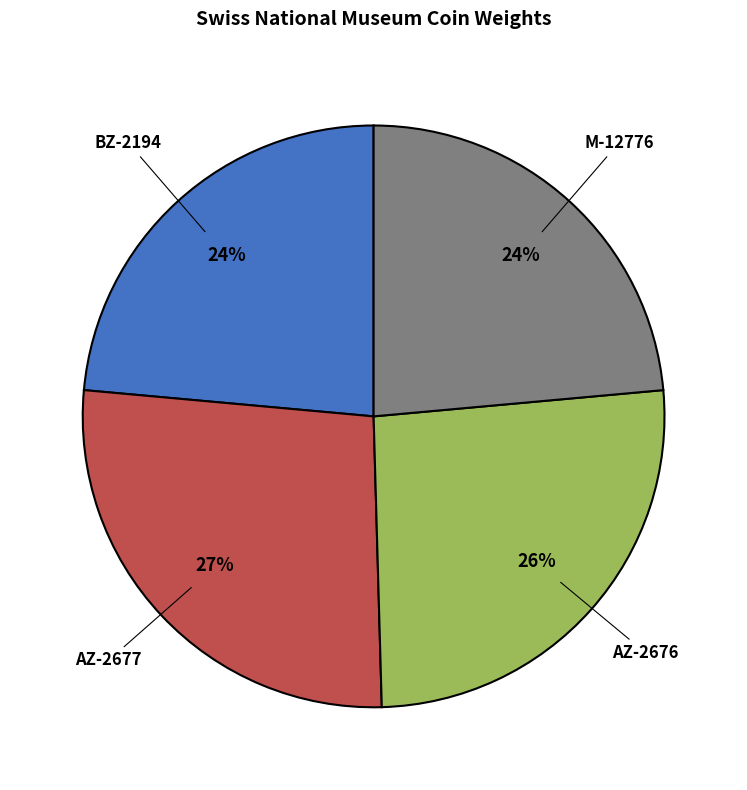

Does BZ-2194 represent more than half of the total?

No